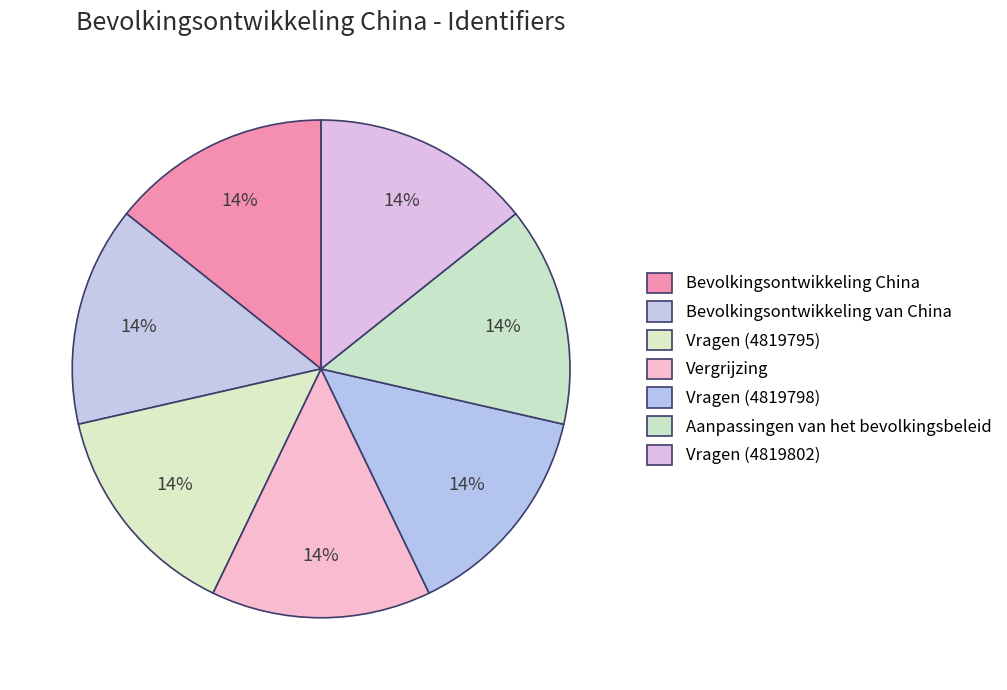

What is the ratio of the value at Vragen (4819802) to the value at Vragen (4819795)?

1.0